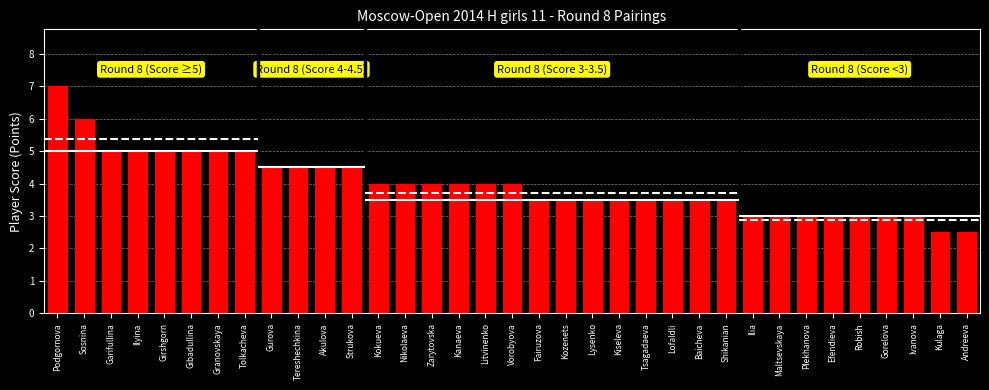

Where does the data first go above 4?

Podgornova